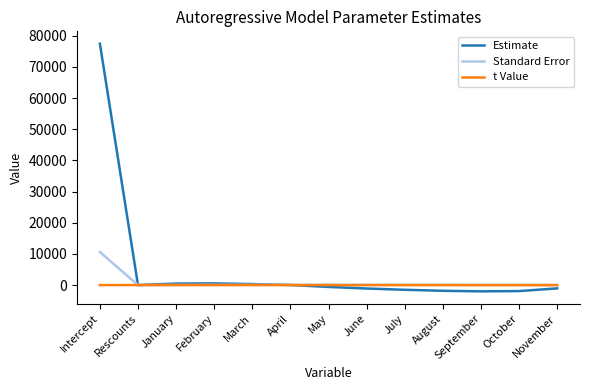

Which series has the largest total across all categories?

Estimate